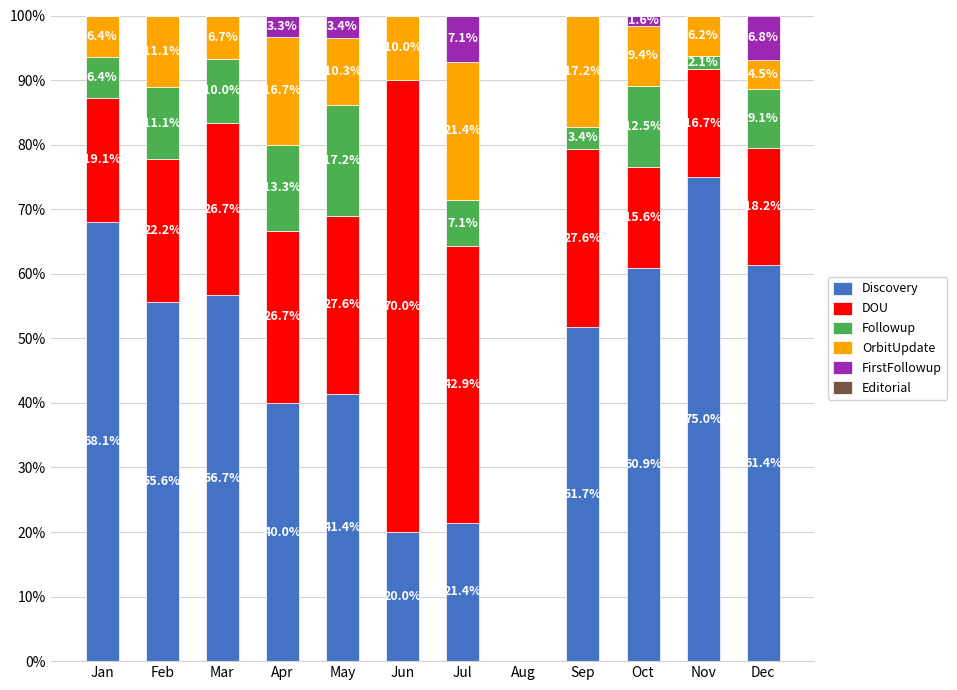

What is the total value across all series at Jan?

100.0